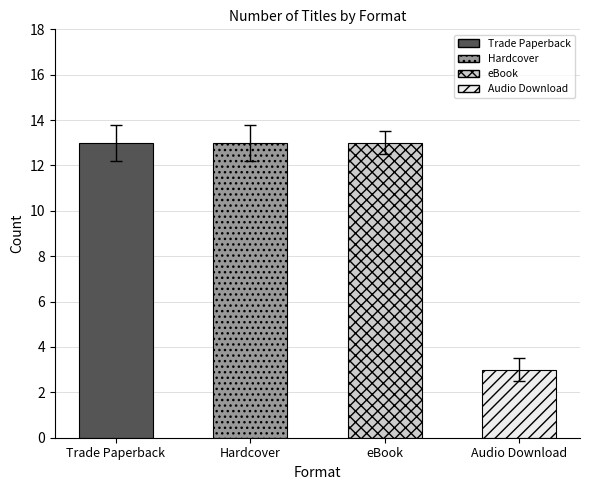

What position from the right is Trade Paperback?

4